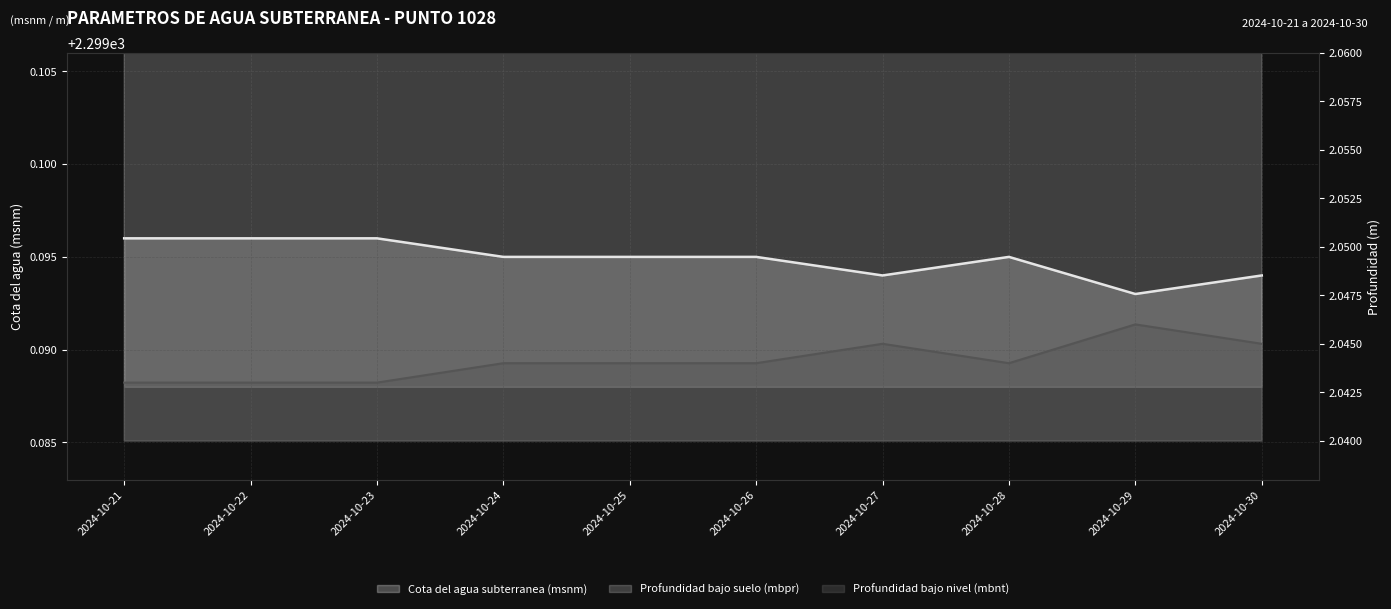

What is the minimum value for Profundidad bajo nivel (mbnt)?

2.0